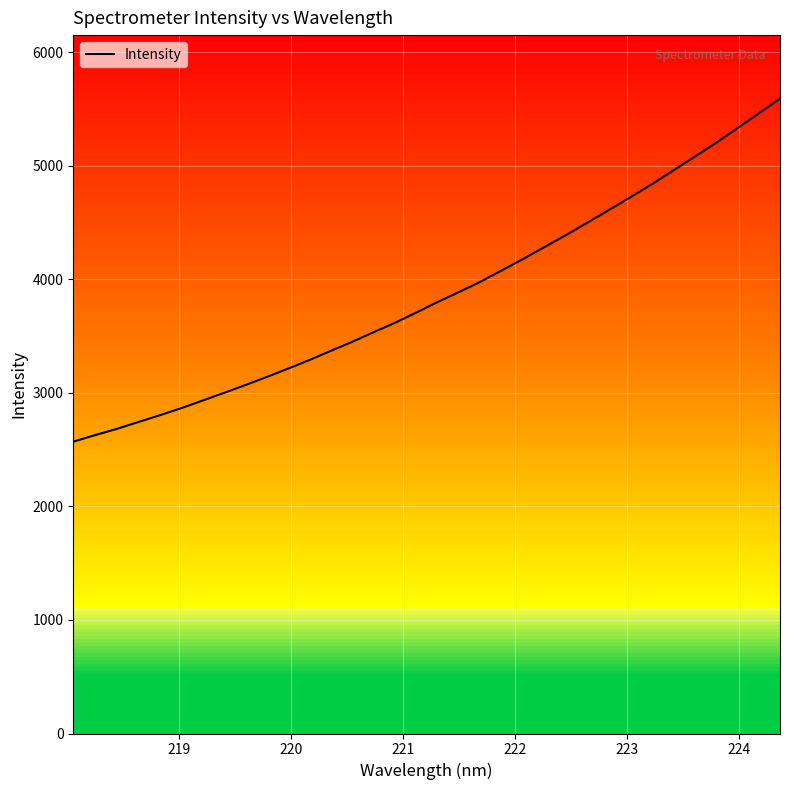

What is the maximum value shown in the chart?

5591.0